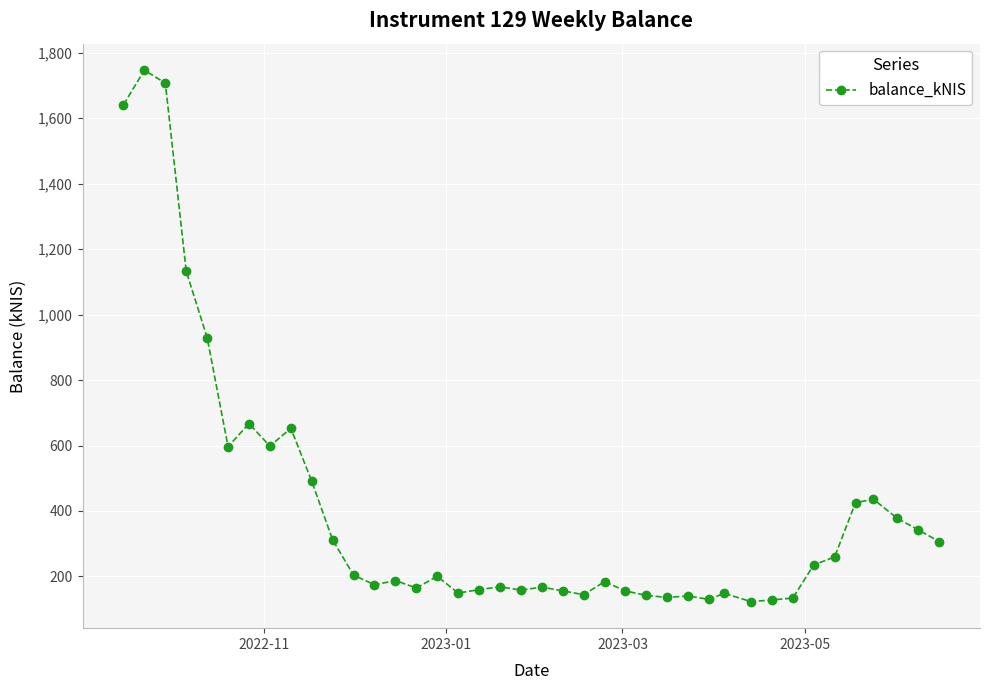

What is the smallest value displayed?

123.3